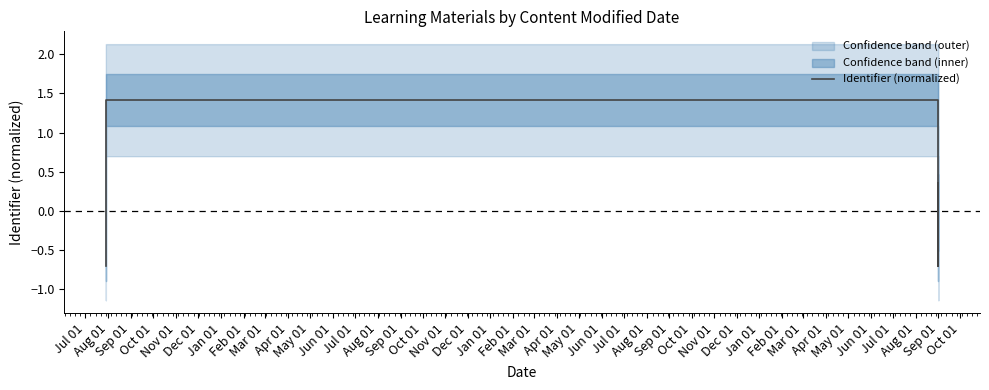

What is the difference between the maximum and minimum values?

2.1